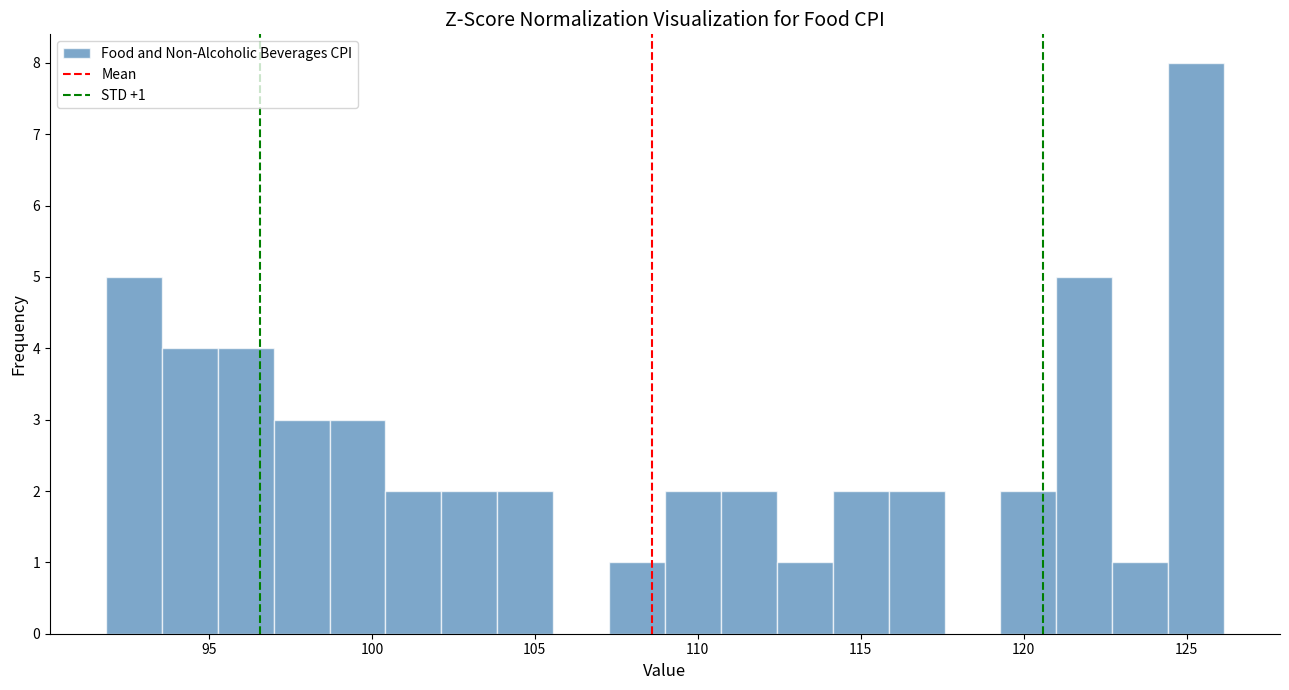

Around what value on the x-axis is the tallest bar? Give the approximate position of its centre, as read against the axis.

125.5